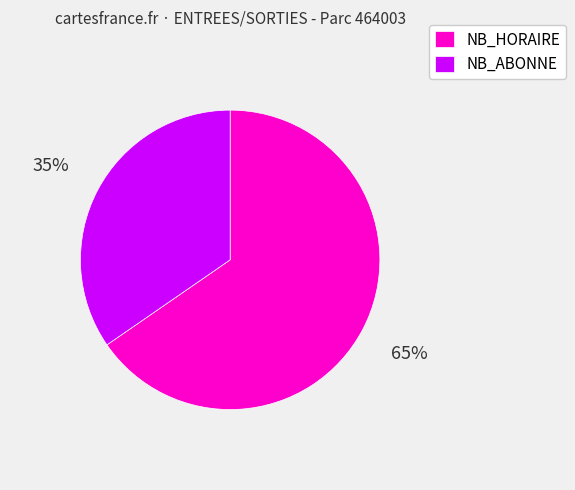

Does NB_ABONNE represent more than half of the total?

No